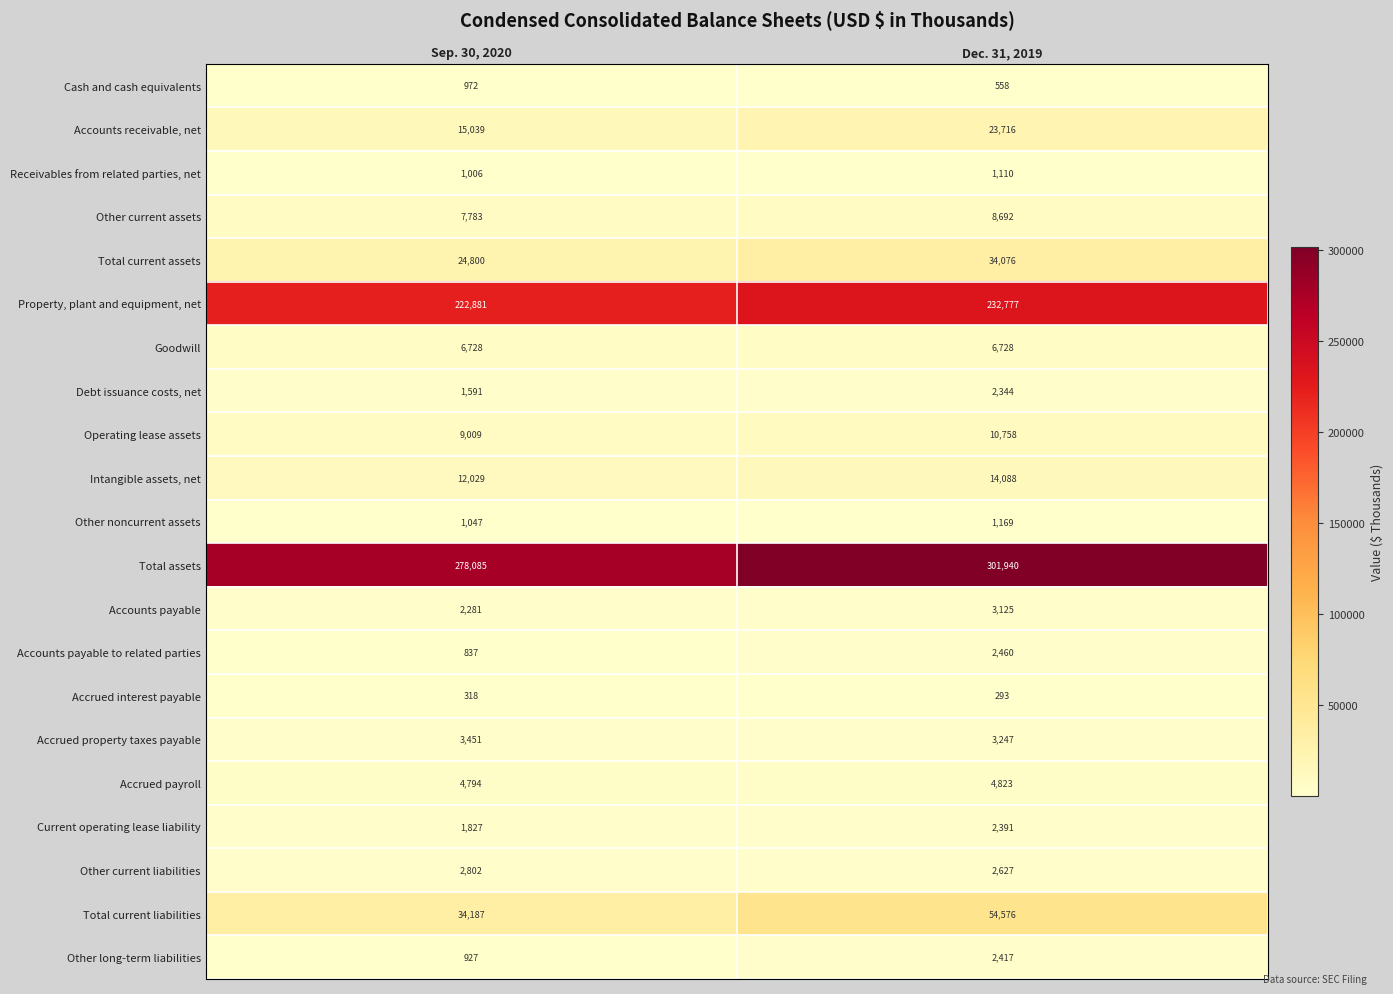

Where is Debt issuance costs, net nearest to the value 1967?

Sep. 30, 2020